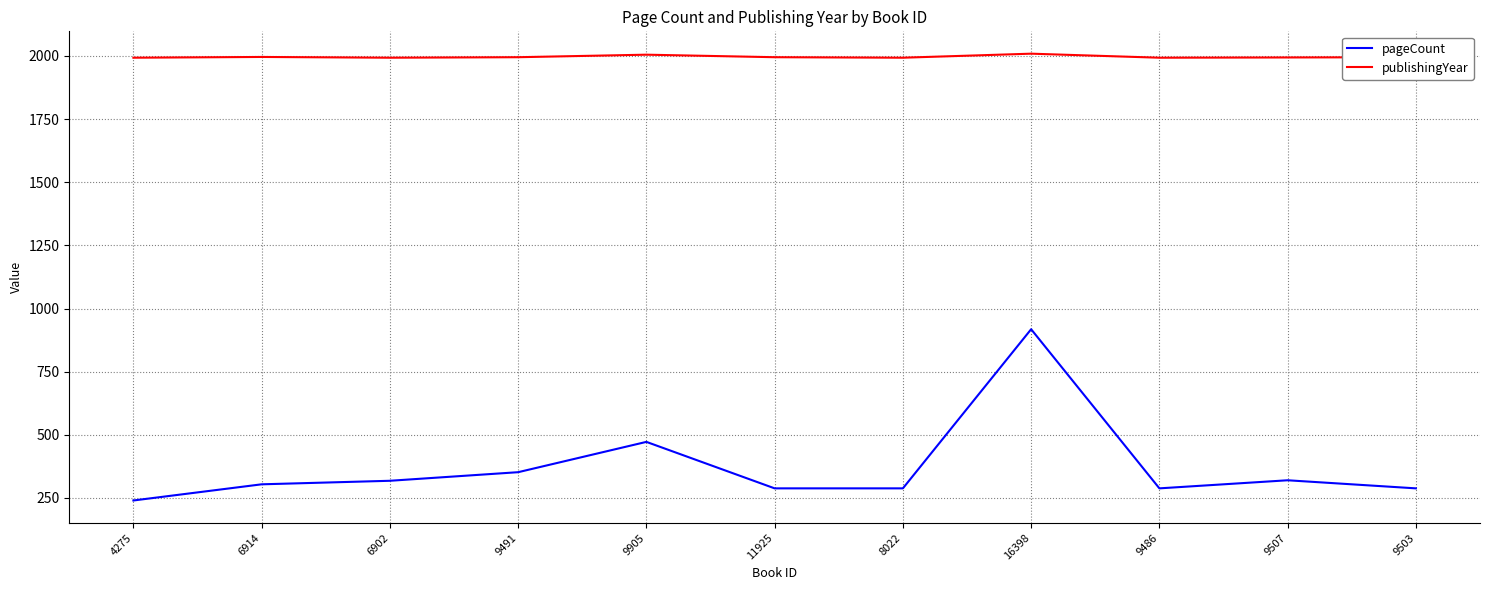

Which series has the largest total across all categories?

publishingYear